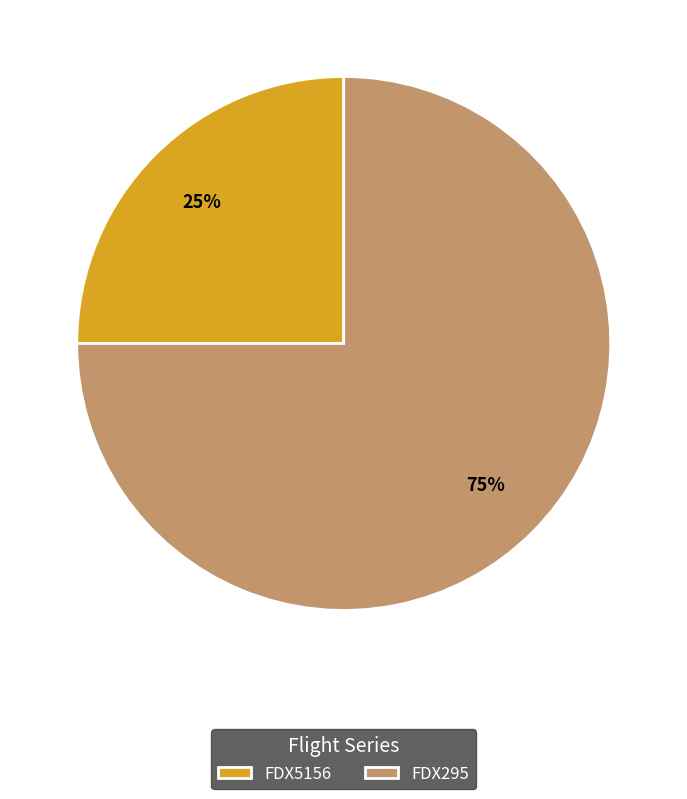

Do FDX5156 and FDX295 together represent more than half of the pie?

Yes